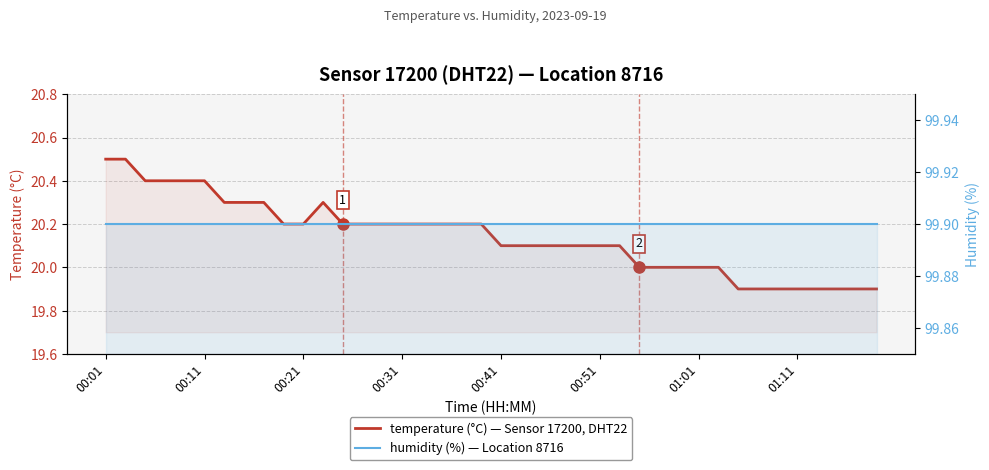

True or false: humidity (%) and temperature (°C) intersect in this chart.

False